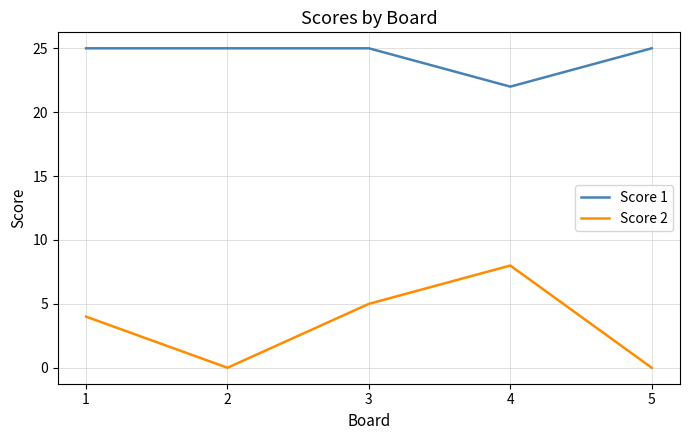

Where is the first local maximum for Score 2?

4